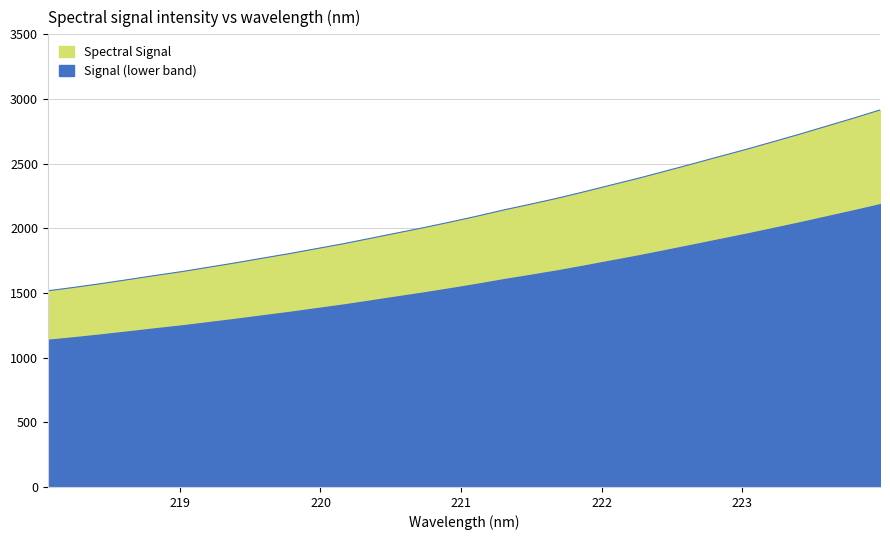

Is it true that the value at 222.263 is 514.6?

False